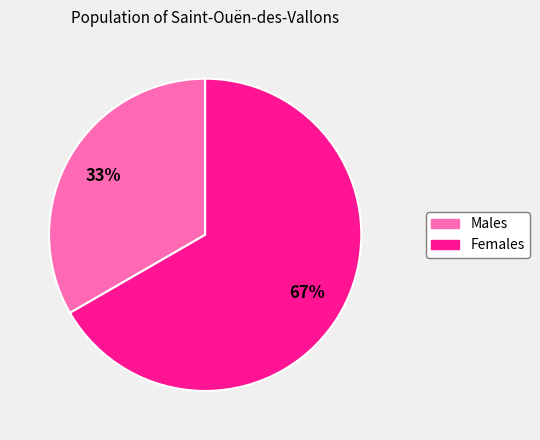

Is there any slice that represents more than half of the pie?

Yes